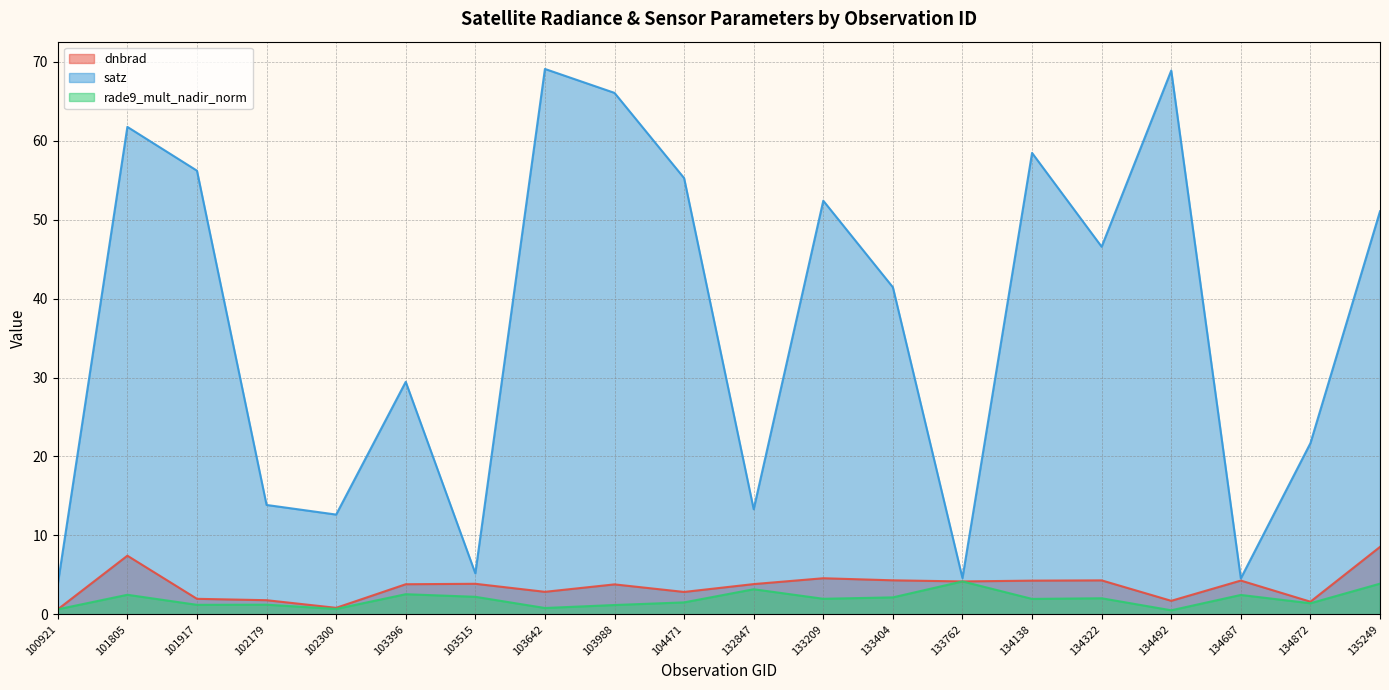

What is the difference between the highest and lowest values at 104471?

53.8